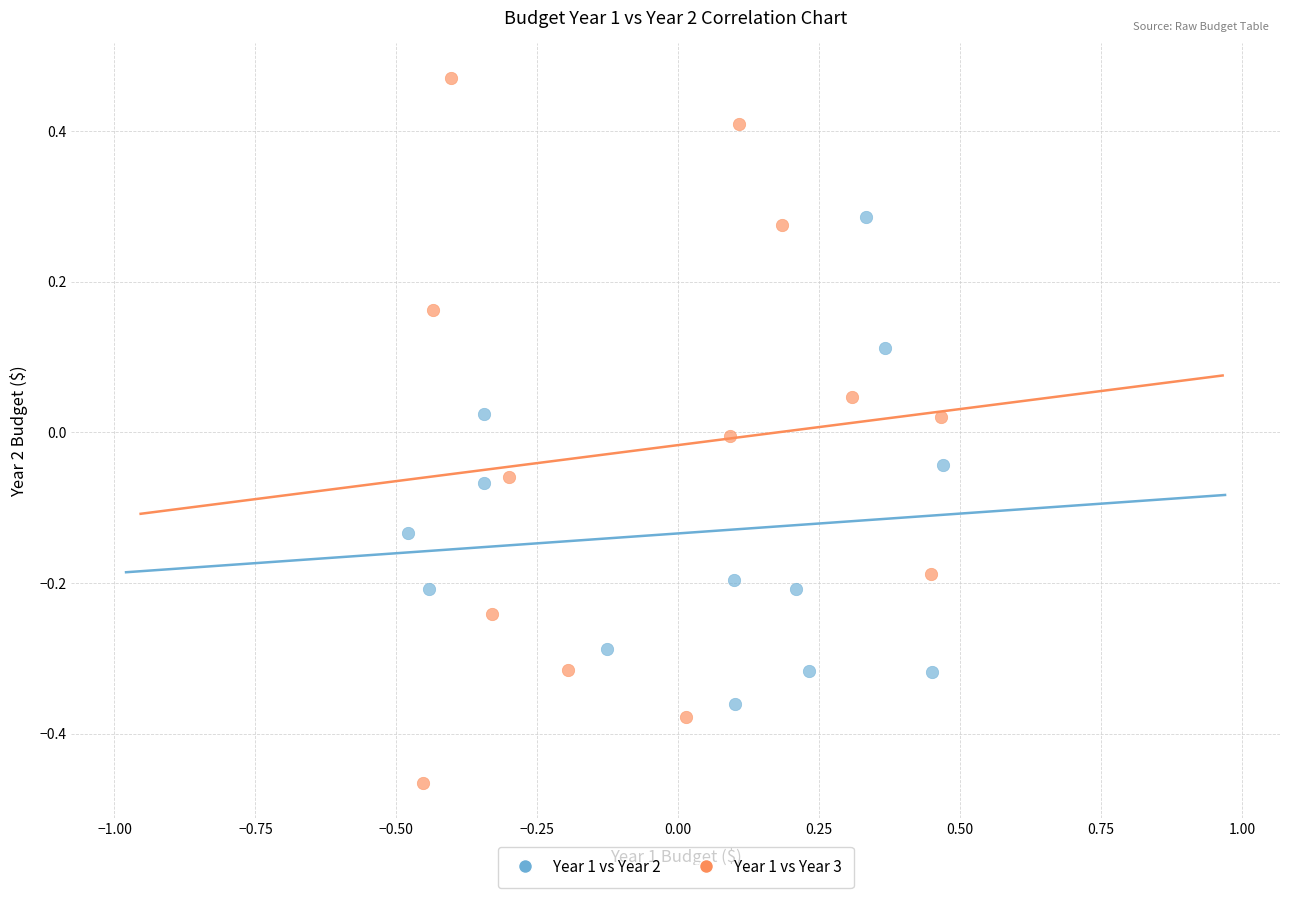

Which series reaches the minimum Y coordinate?

Year 1 vs Year 3